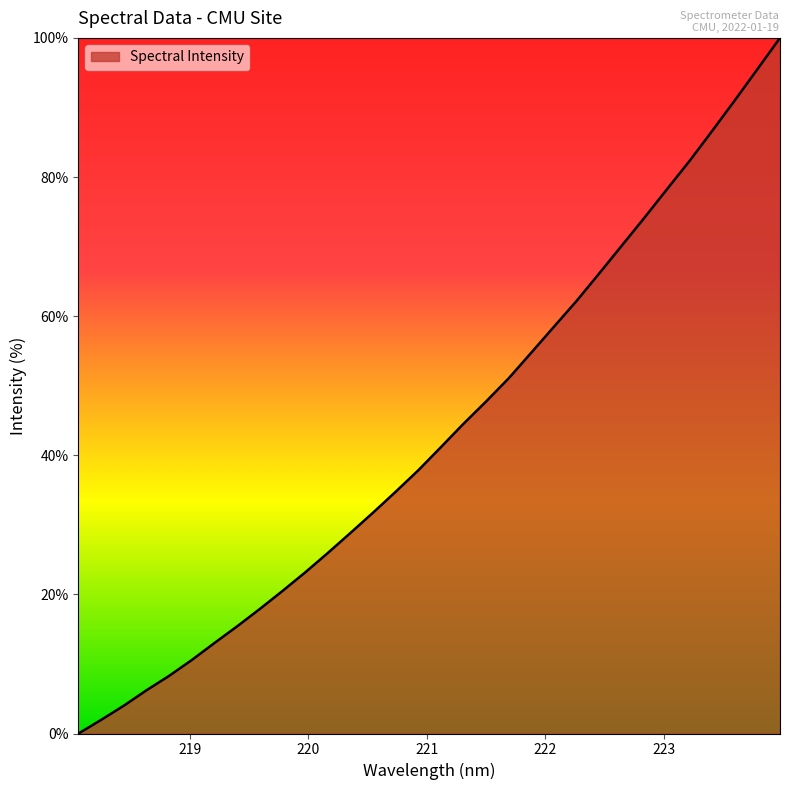

What is the greatest value displayed?

100.0